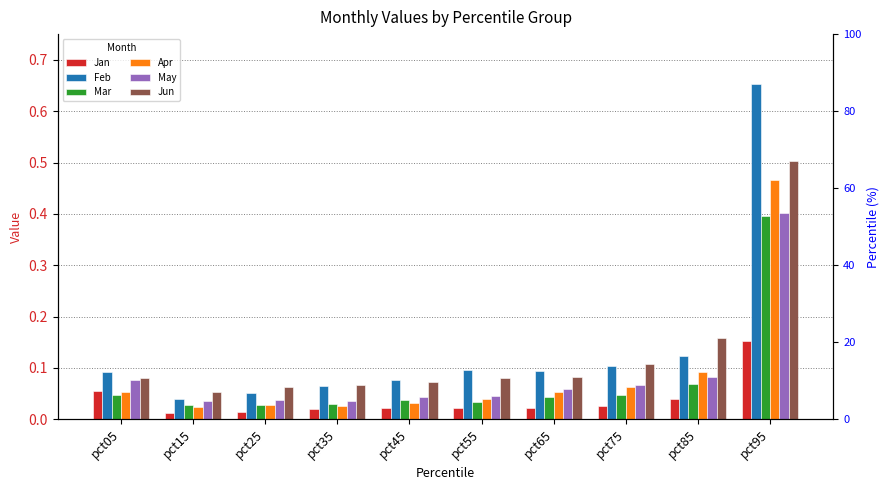

Which series has the largest total across all categories?

Feb